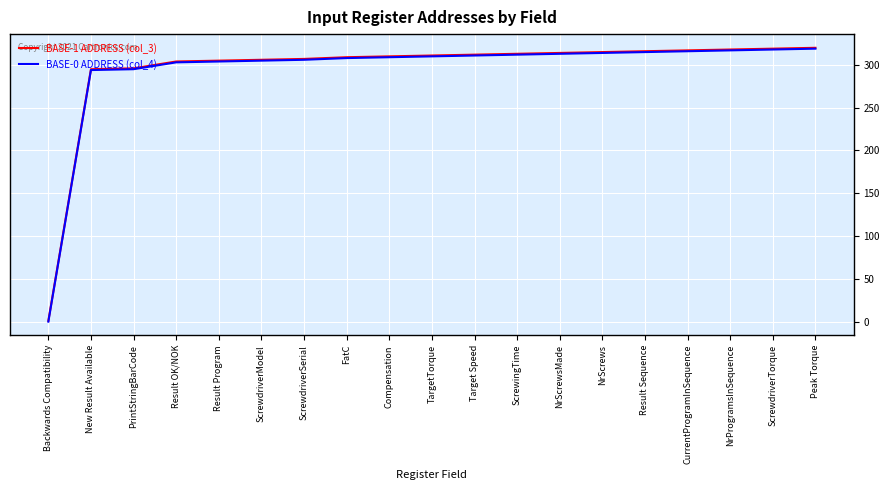

What is the sum of all BASE-1 ADDRESS (col_3) values?

5588